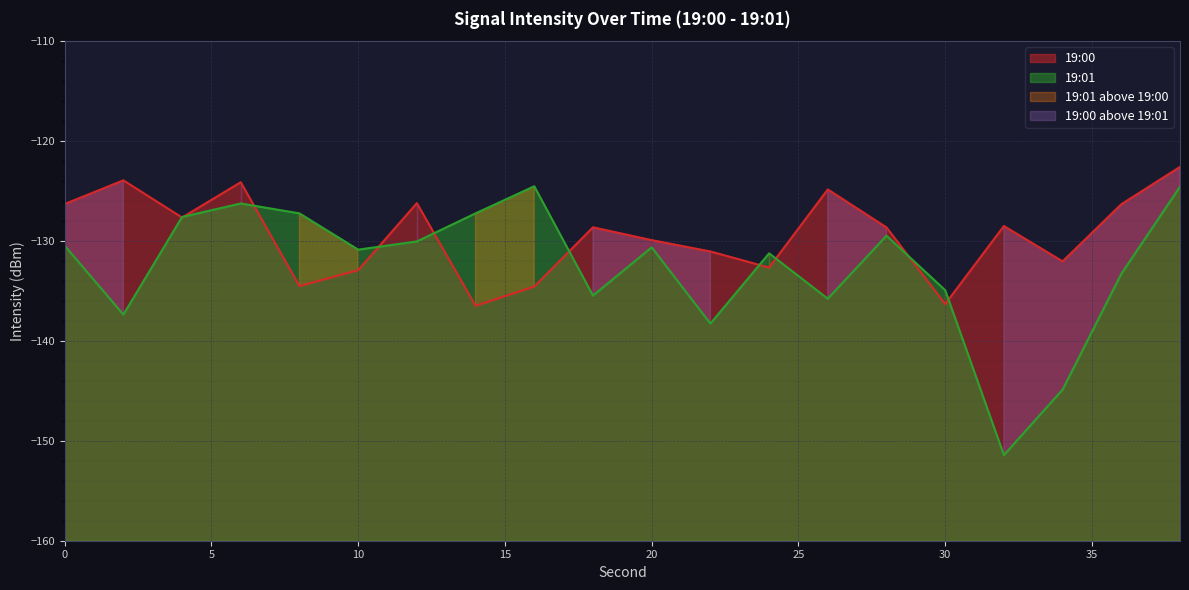

What is the minimum value shown in the chart?

-151.4